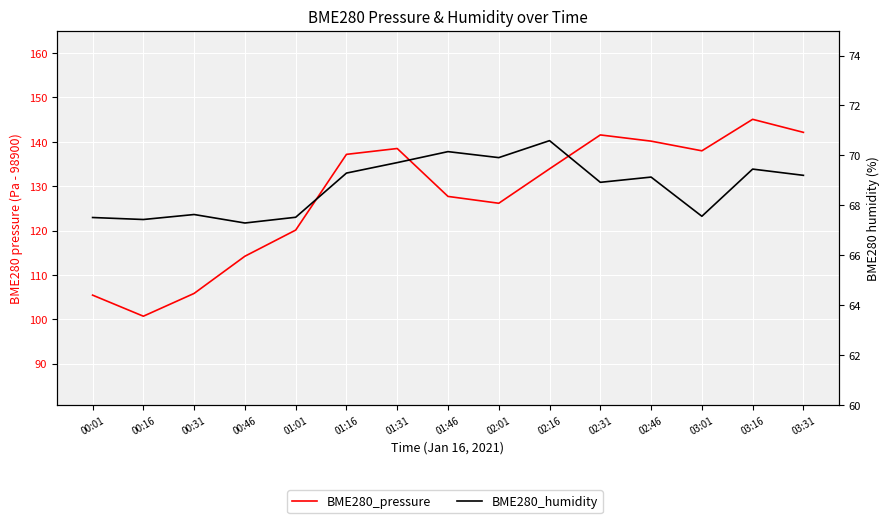

What position from the left is 03:01?

13